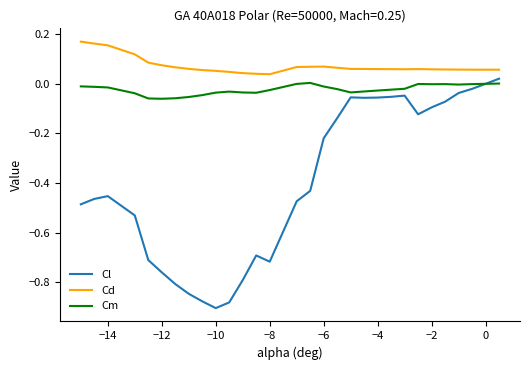

Rank the series by their average value, from lowest to highest.

Cl, Cm, Cd